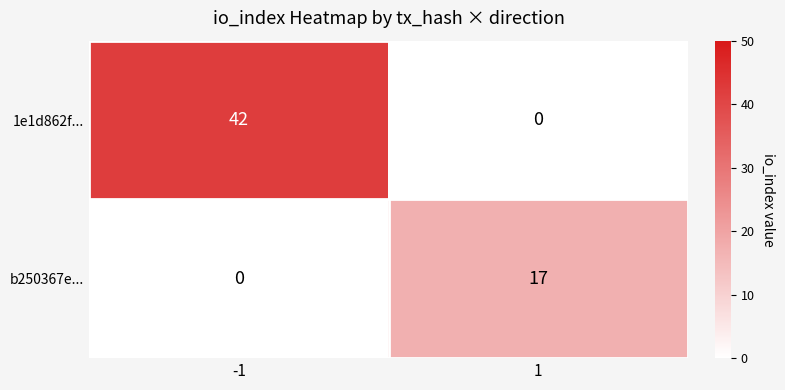

Read the 1e1d862f... value at -1.

42